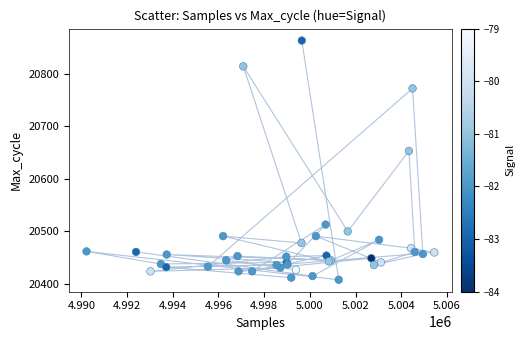

What Y value in the scatter plot is closest to 20635?

20653